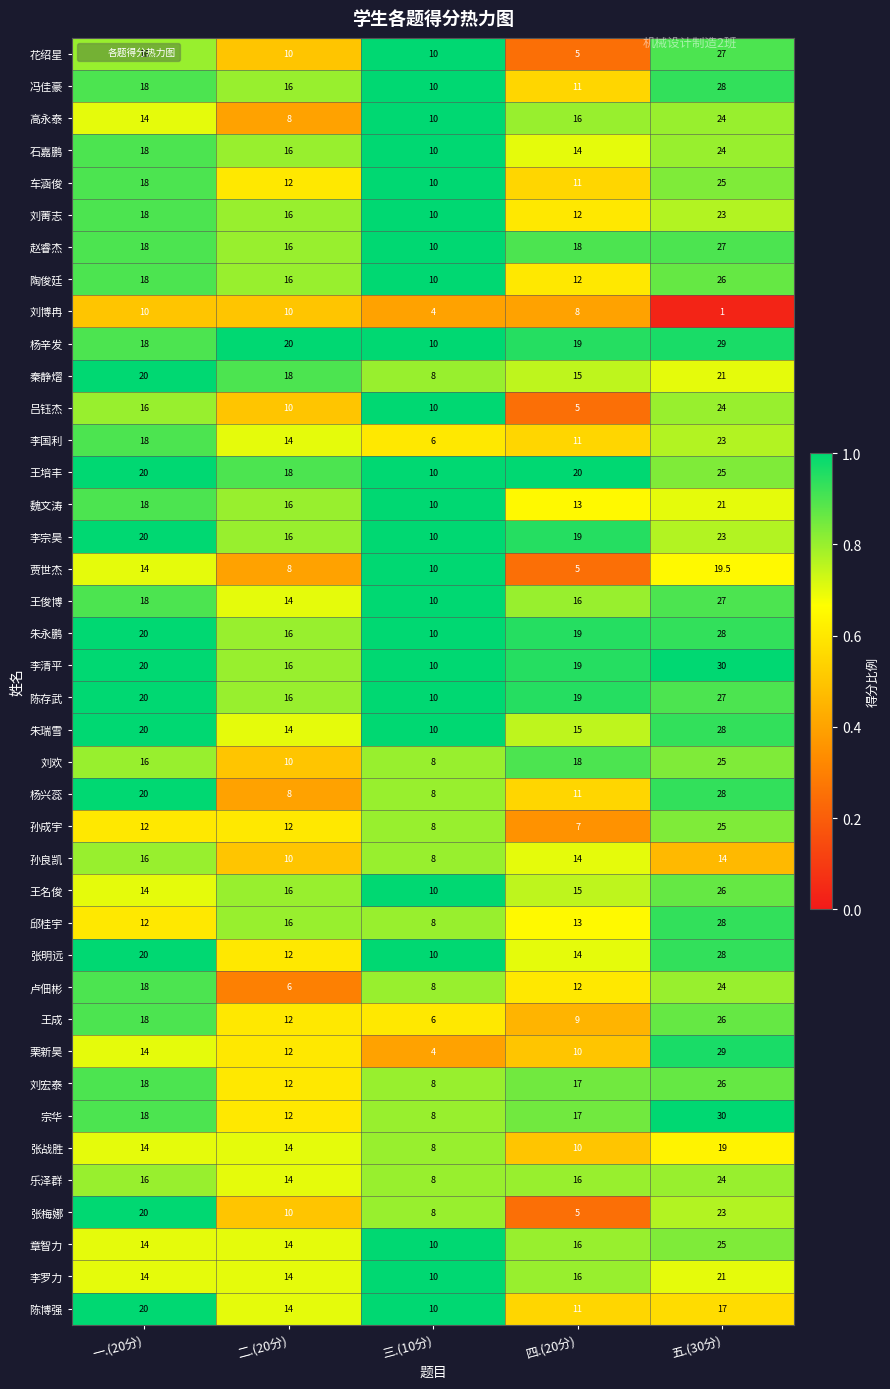

The 陈存武 series shows 5.2 at 三.(10分). True or false?

False